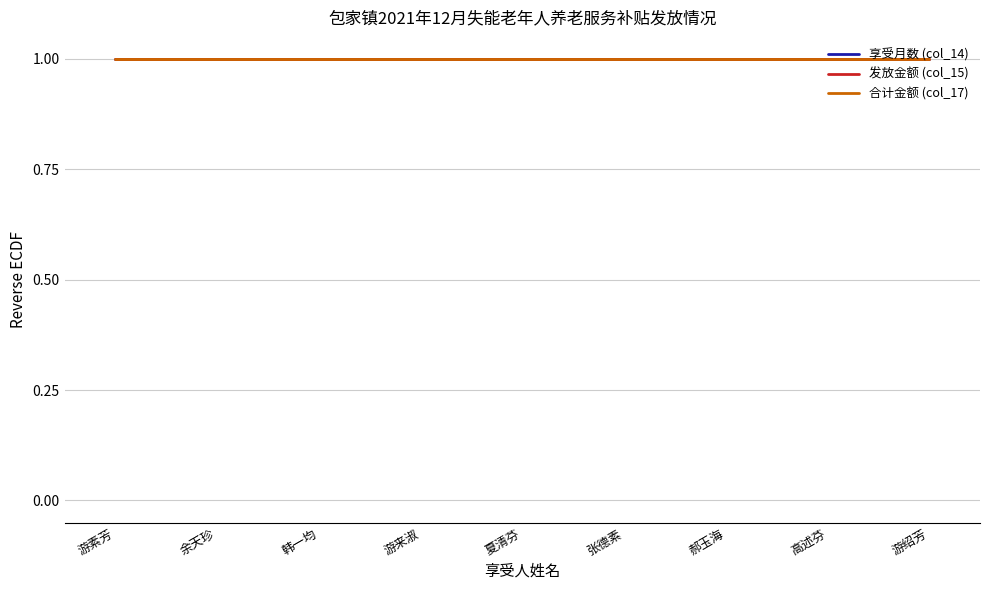

What is the label of the 3rd point from the right?

郝玉海